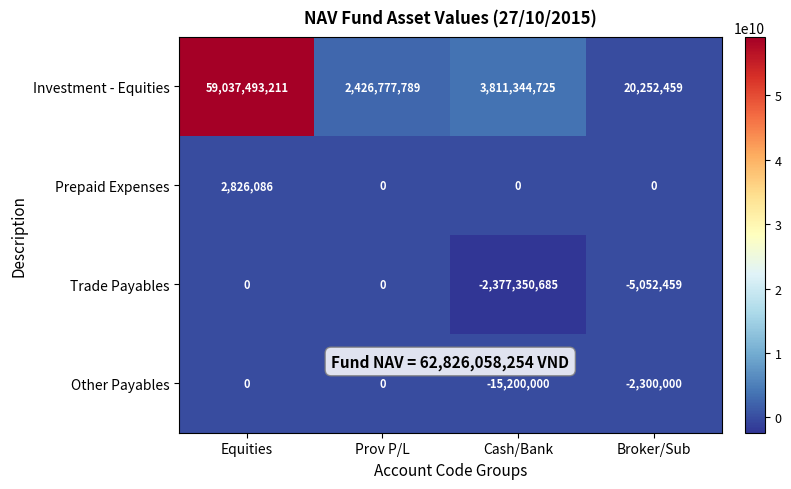

Reading left to right, what are all the values shown in this chart?

Investment - Equities: 59037493211	2426777789	3811344725	20252459
Prepaid Expenses: 2826086	0	0	0
Trade Payables: 0	0	-2377350685	-5052459
Other Payables: 0	0	-15200000	-2300000